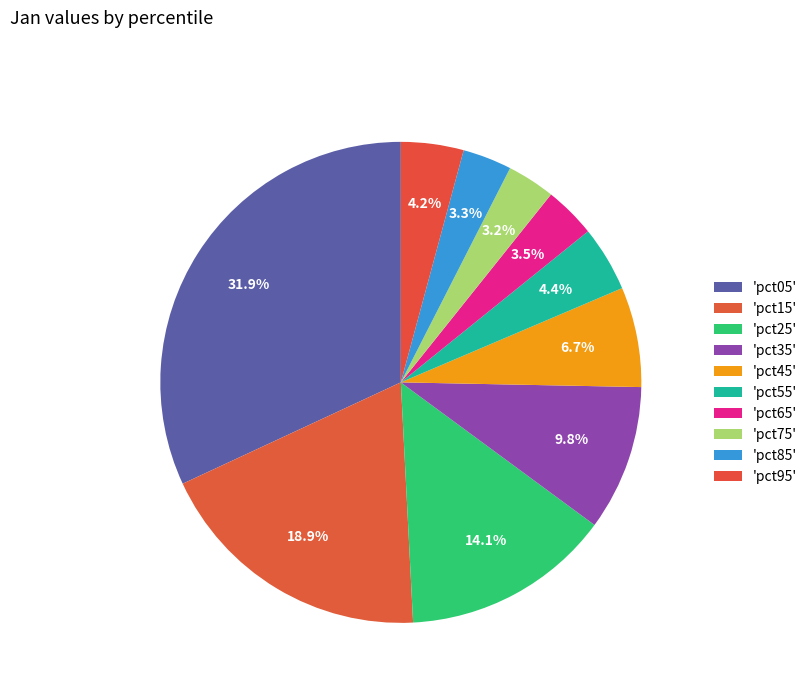

How many segments does this pie chart have?

10